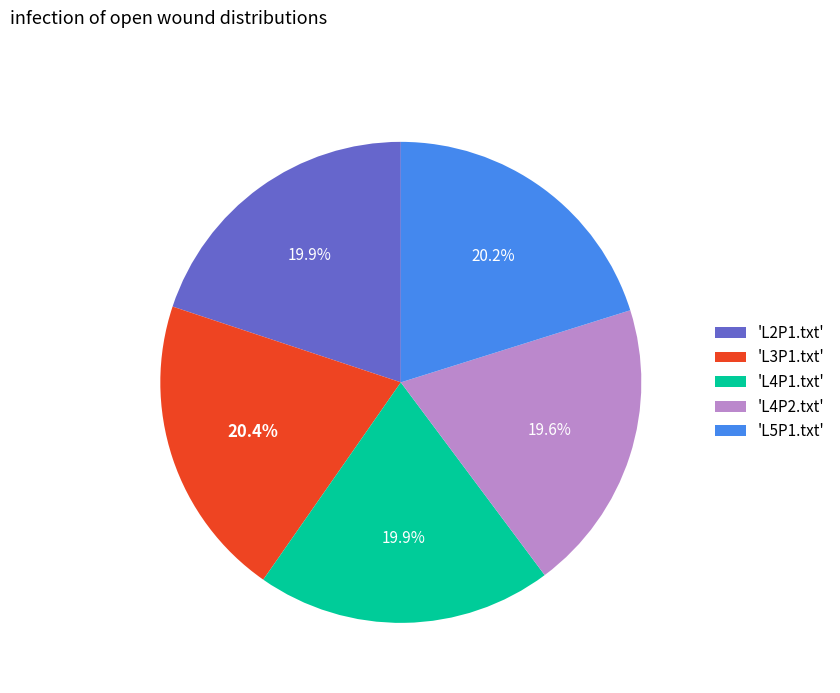

To the nearest percent, what is the average slice percentage?

20%